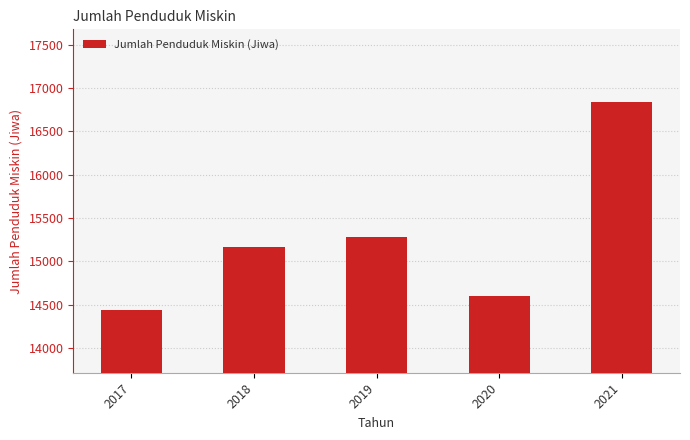

Read the value at 2020.

14600